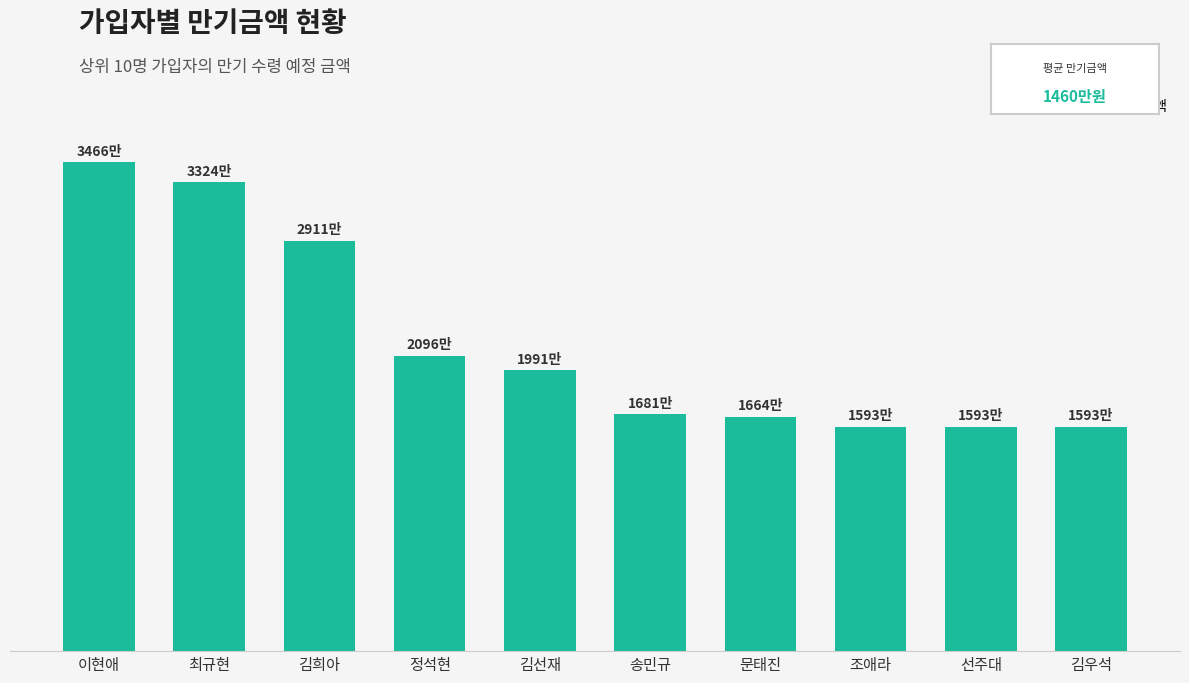

Does the chart contain any negative values?

No